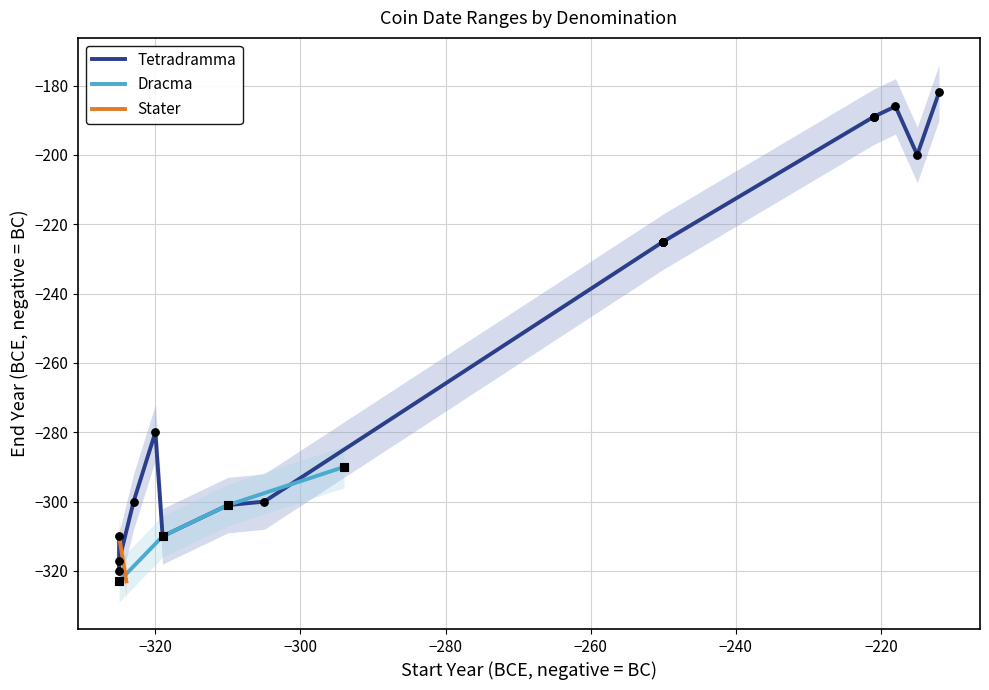

True or false: Dracma has more than 2 interior local peaks.

False